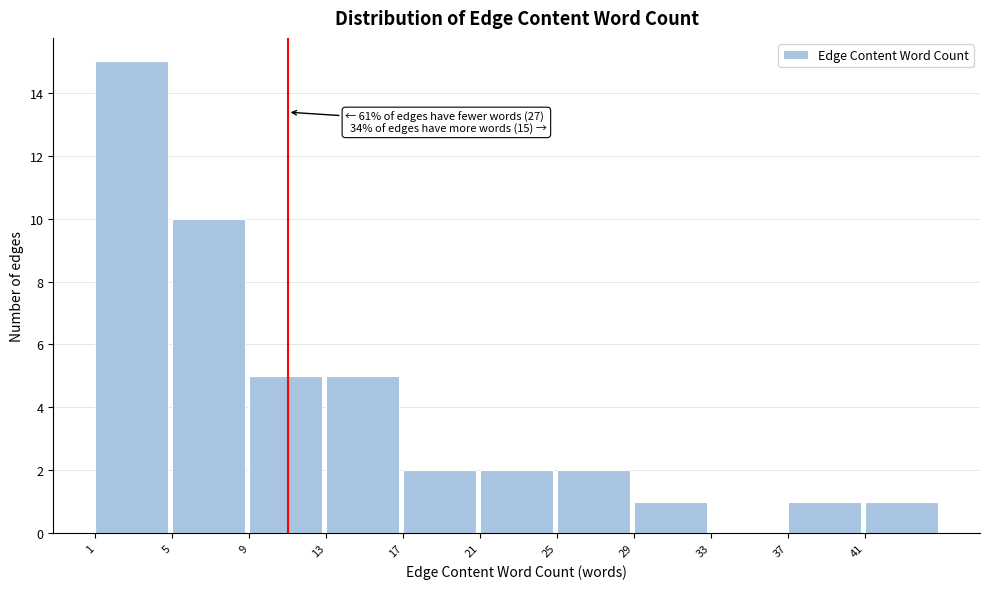

Which range on the x-axis has the tallest bar?

1 to 5